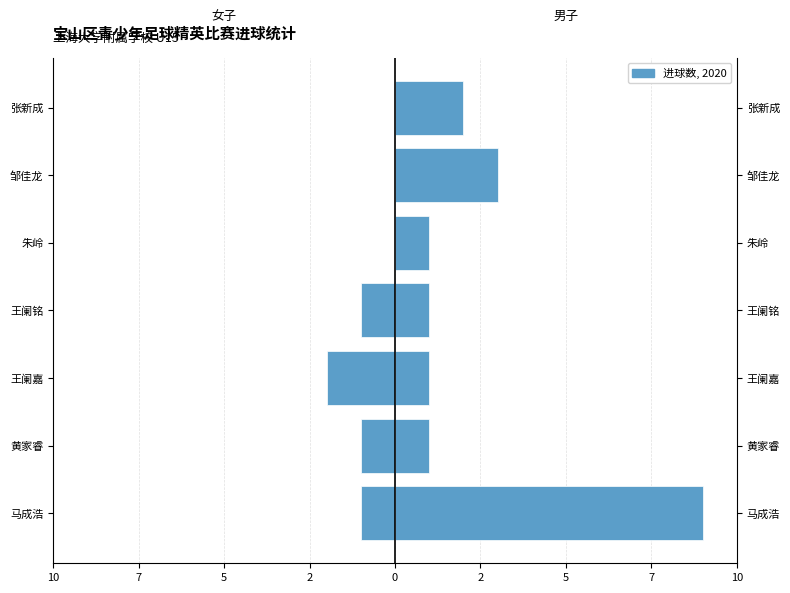

What is the minimum value for 女子?

-2